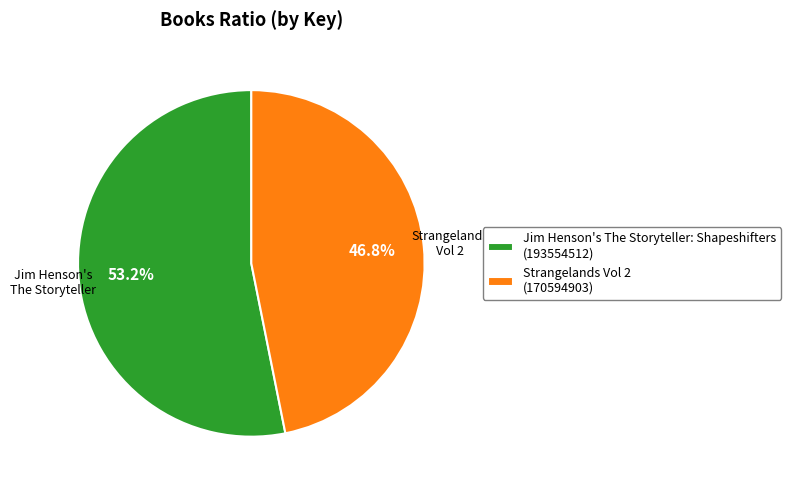

Approximately how many times larger is the value at Strangelands Vol 2 compared to Jim Henson's The Storyteller: Shapeshifters?

0.9